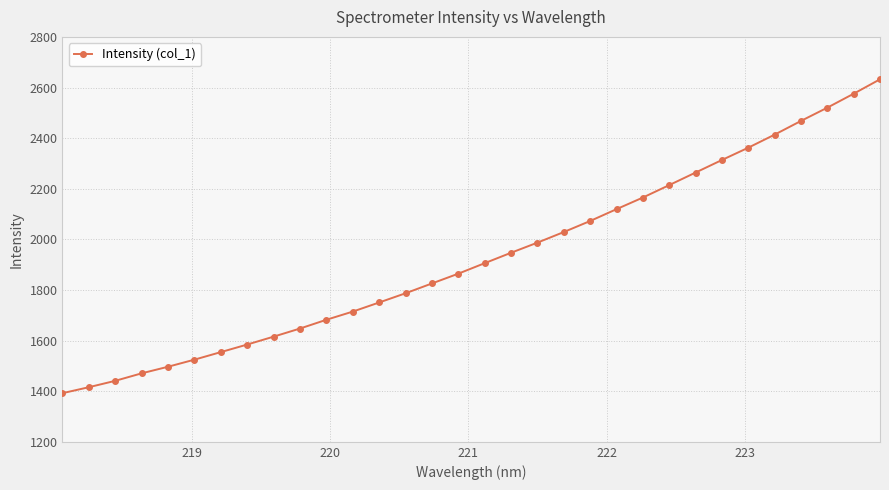

What is the value of the 25th point from the left?

2263.9